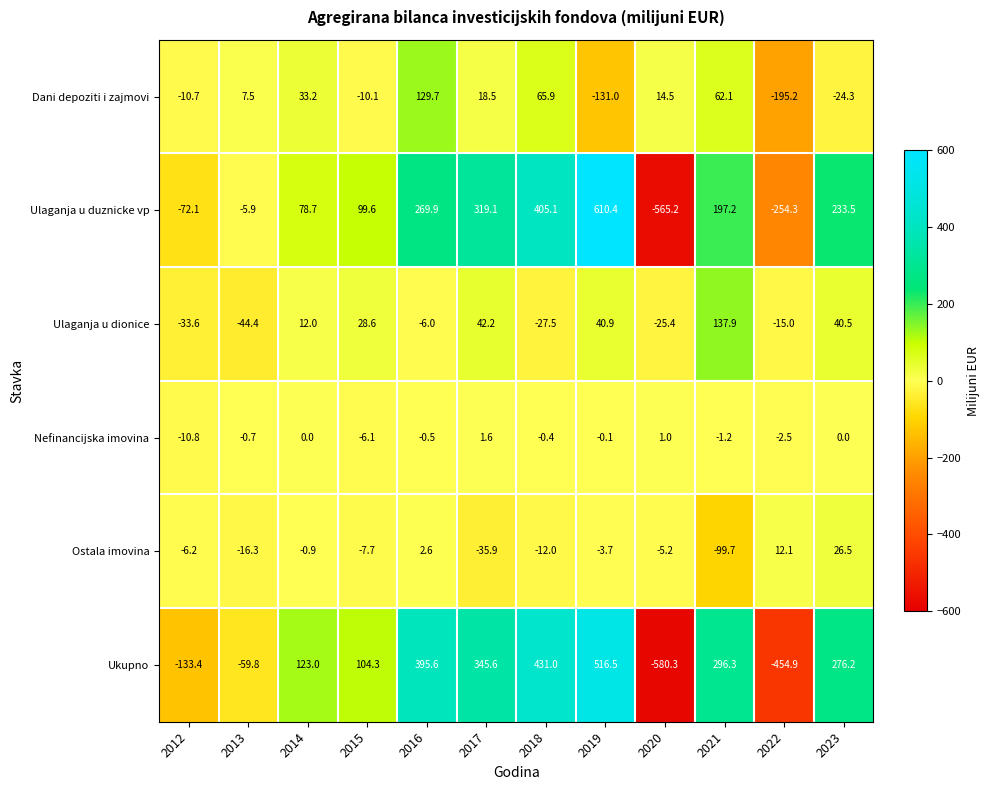

What is the difference between the second highest and minimum values in the Ukupno series?

1011.3